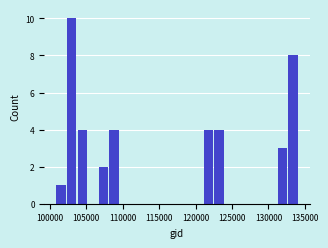

Around what value on the x-axis is the tallest bar? Give the approximate position of its centre, as read against the axis.

103000